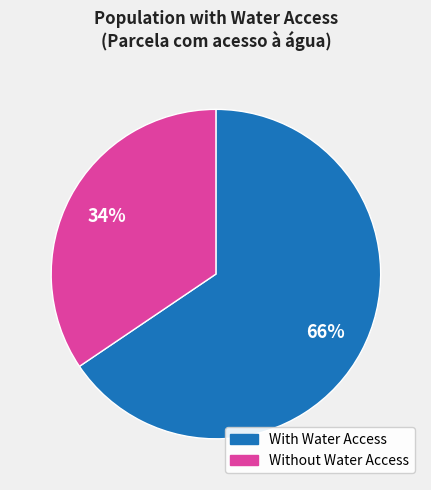

To the nearest percent, what is the average slice percentage?

50%